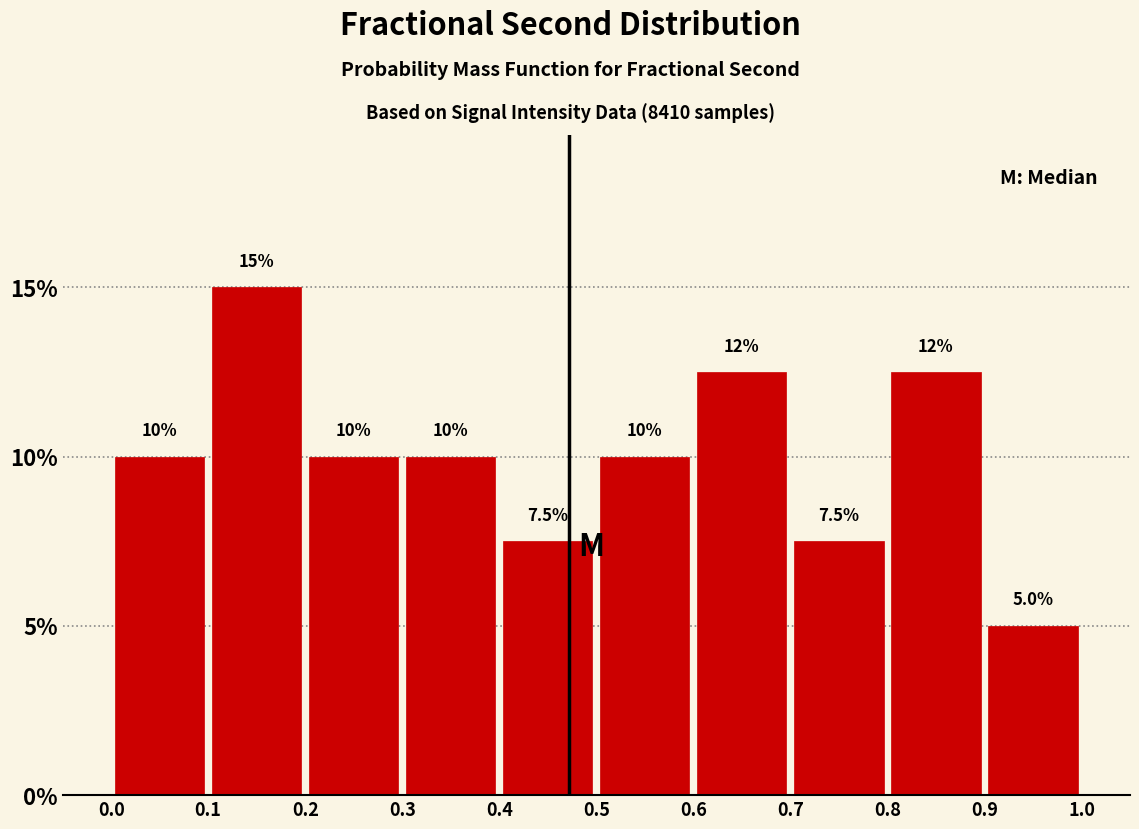

Which range on the x-axis has the tallest bar?

0.1 to 0.2